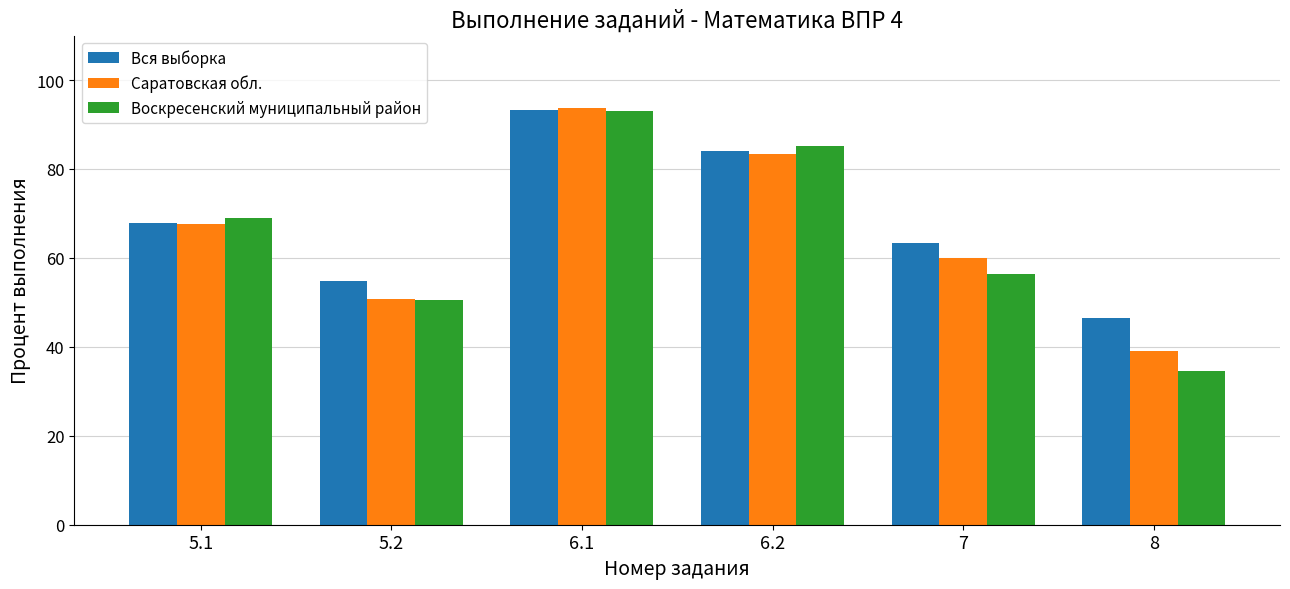

Which category has the lowest value across all series?

8